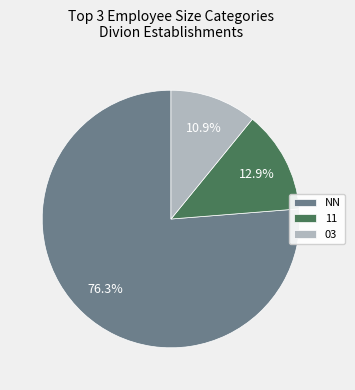

What is the largest slice in the pie chart?

NN